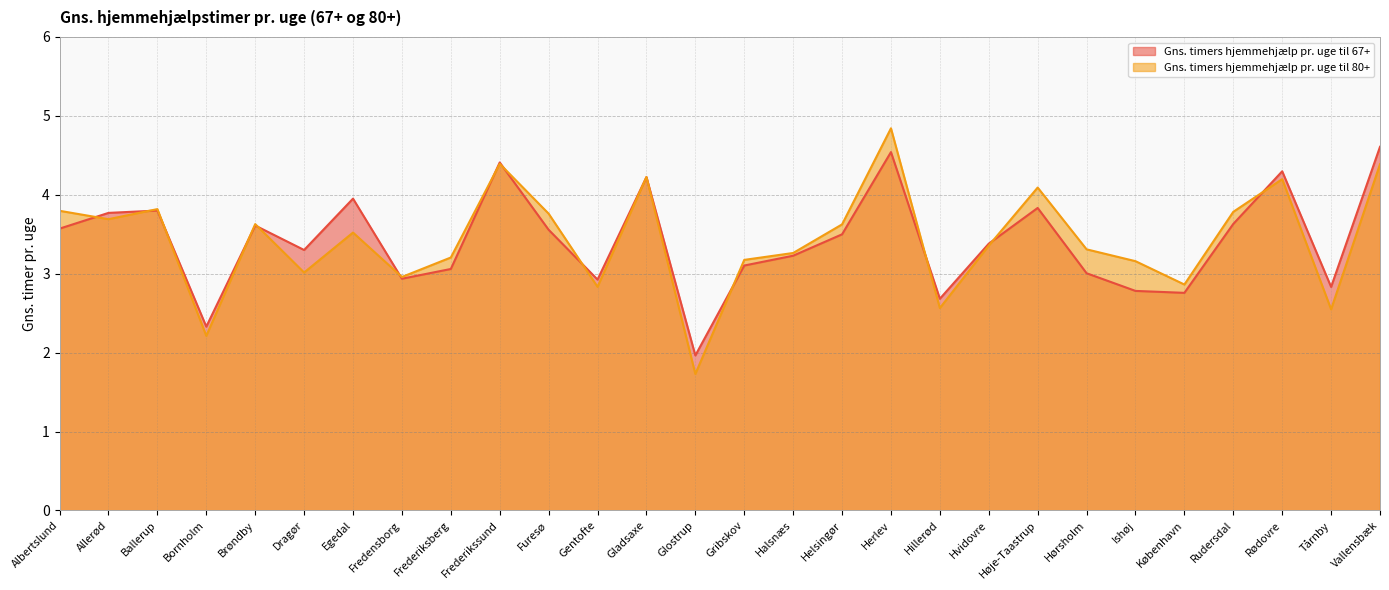

Between Albertslund and Høje-Taastrup, which series saw the biggest shift?

Gns. timers hjemmehjælp pr. uge til 80+